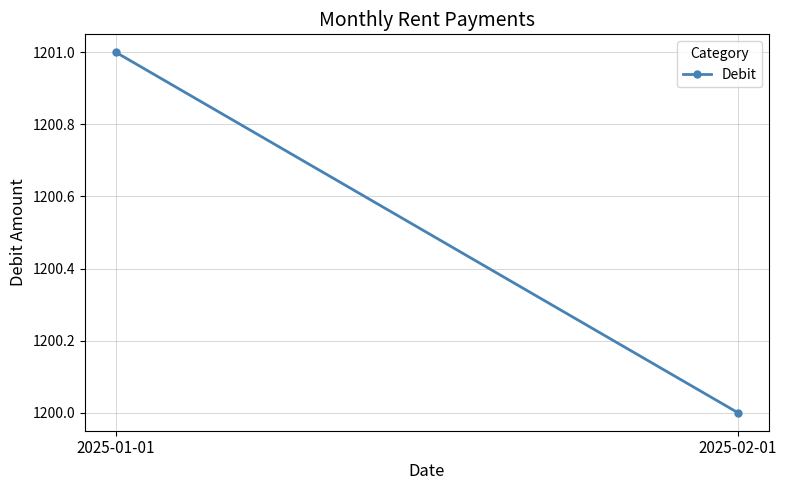

Rank the categories by value from highest to lowest.

2025-01-01, 2025-02-01